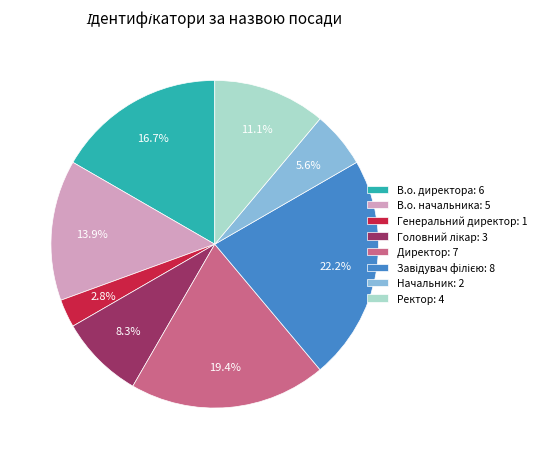

How many slices are in this pie chart?

8